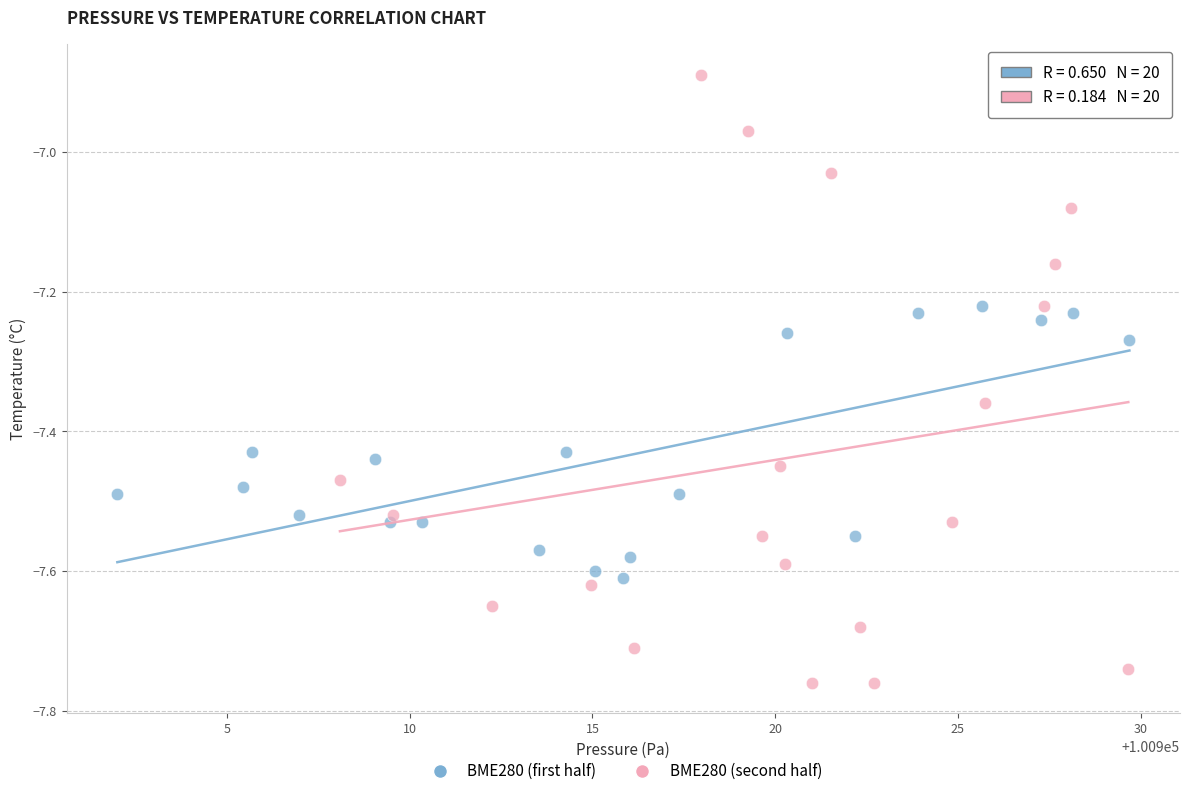

Which series contains the lowest Y value?

BME280 (second half)